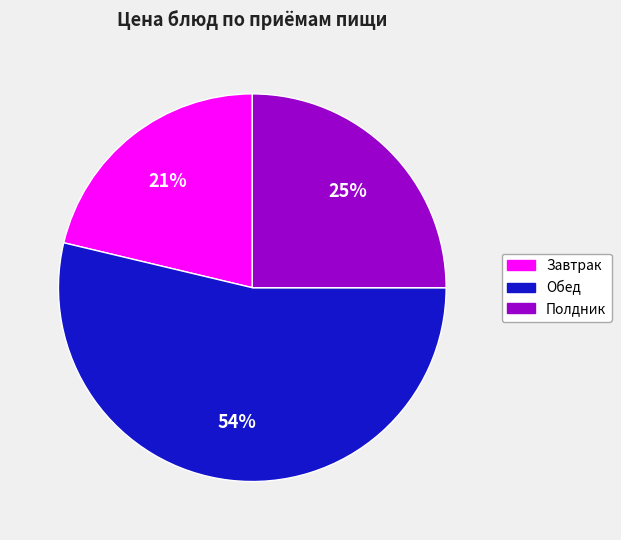

The Завтрак slice represents 21% of the pie. True or false?

True